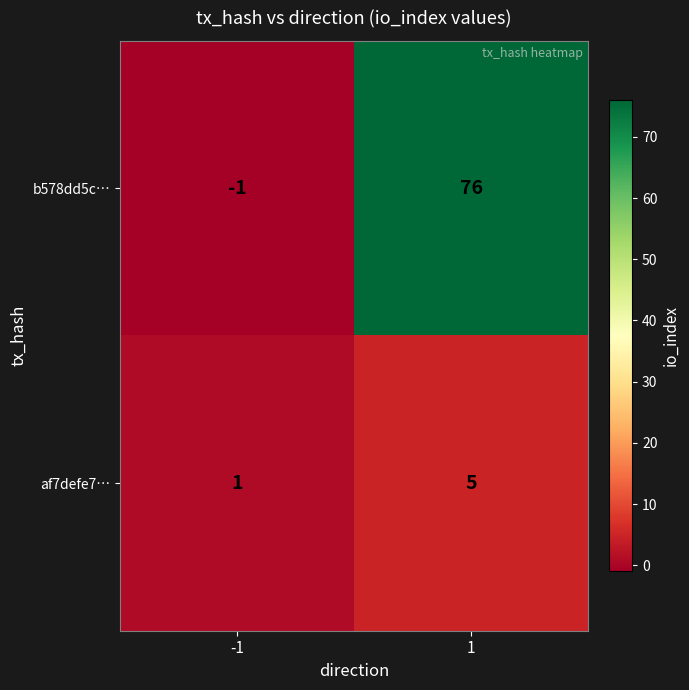

What is the average value of the af7defe7… series?

3